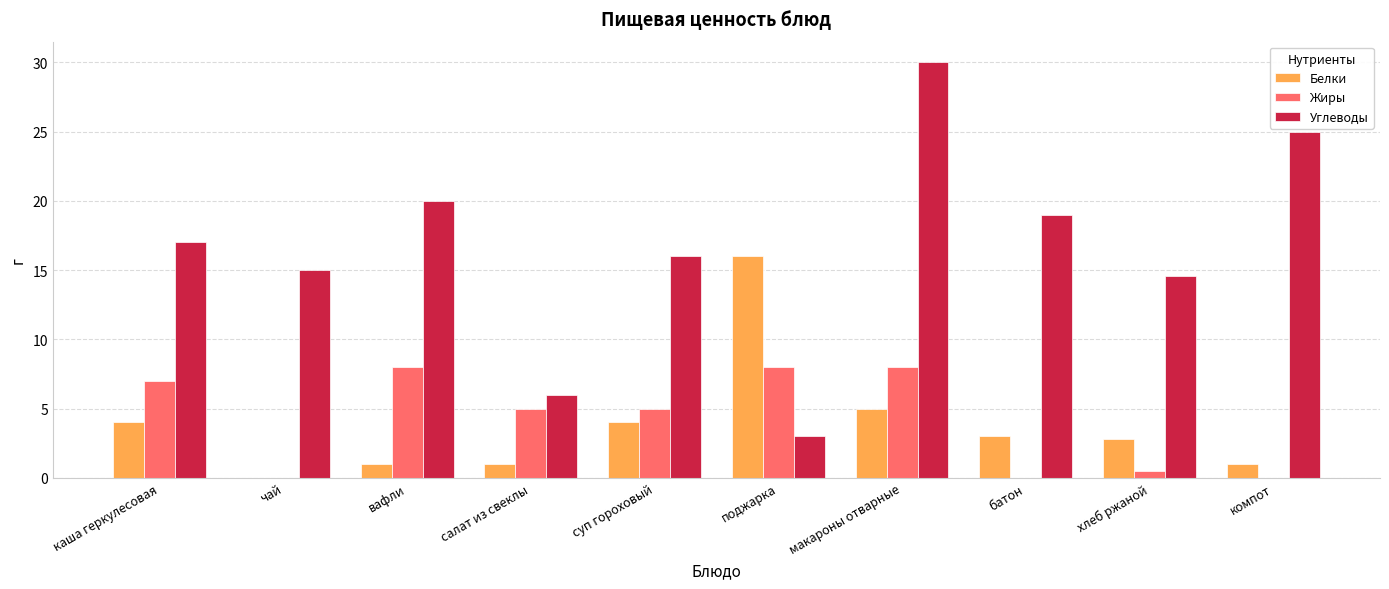

Are the bars horizontal?

No